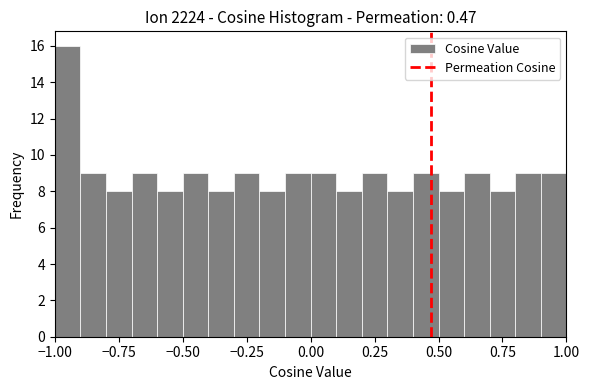

Around what value on the x-axis is the tallest bar? Give the approximate position of its centre, as read against the axis.

-0.95